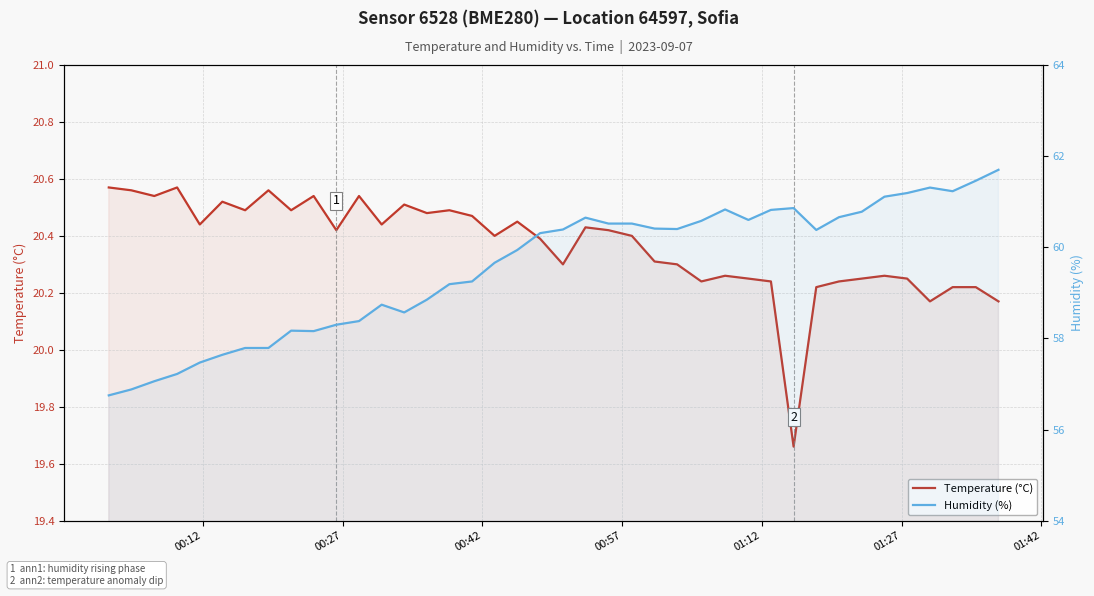

What is the maximum value for Temperature (°C)?

20.6